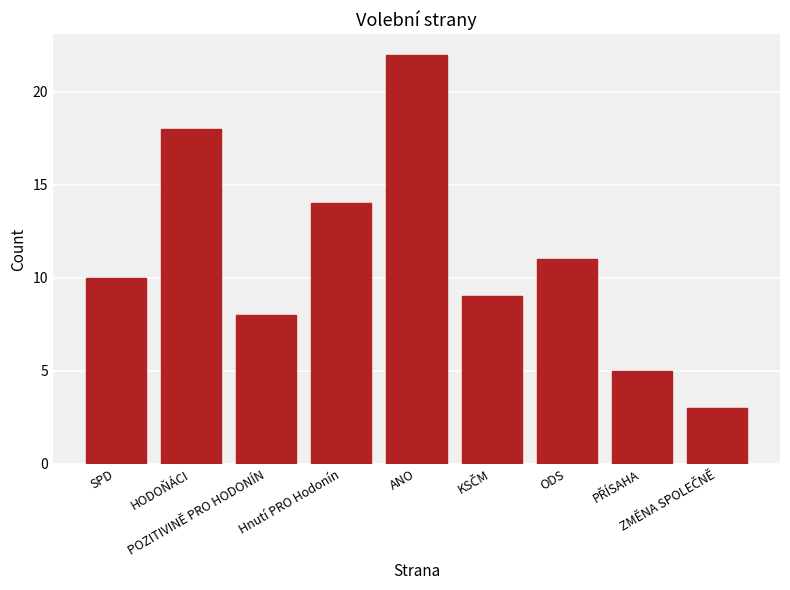

What is the difference between the maximum and minimum values?

19